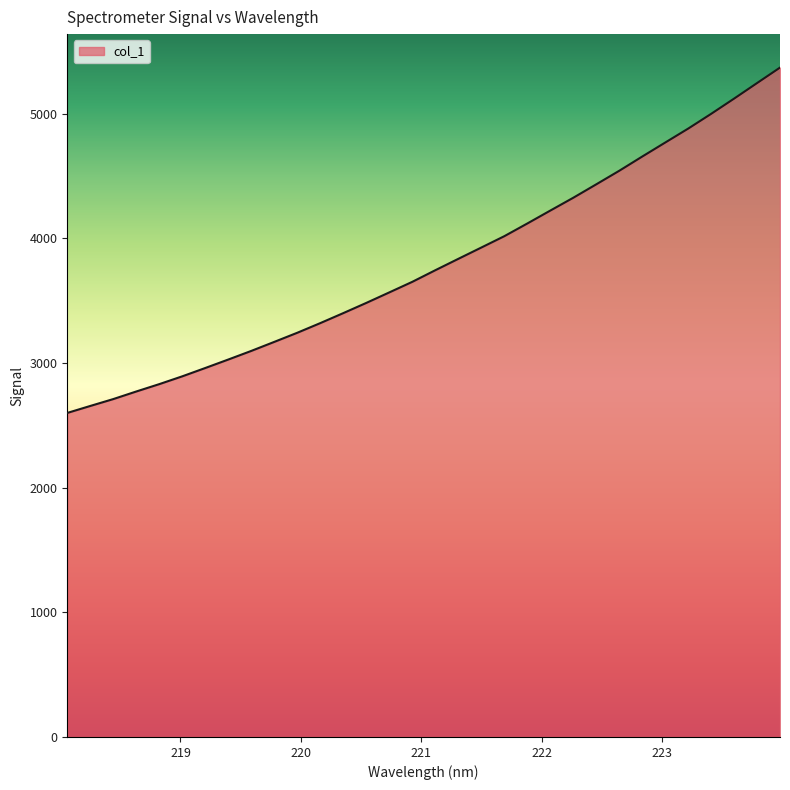

What is the maximum value shown in the chart?

5369.0